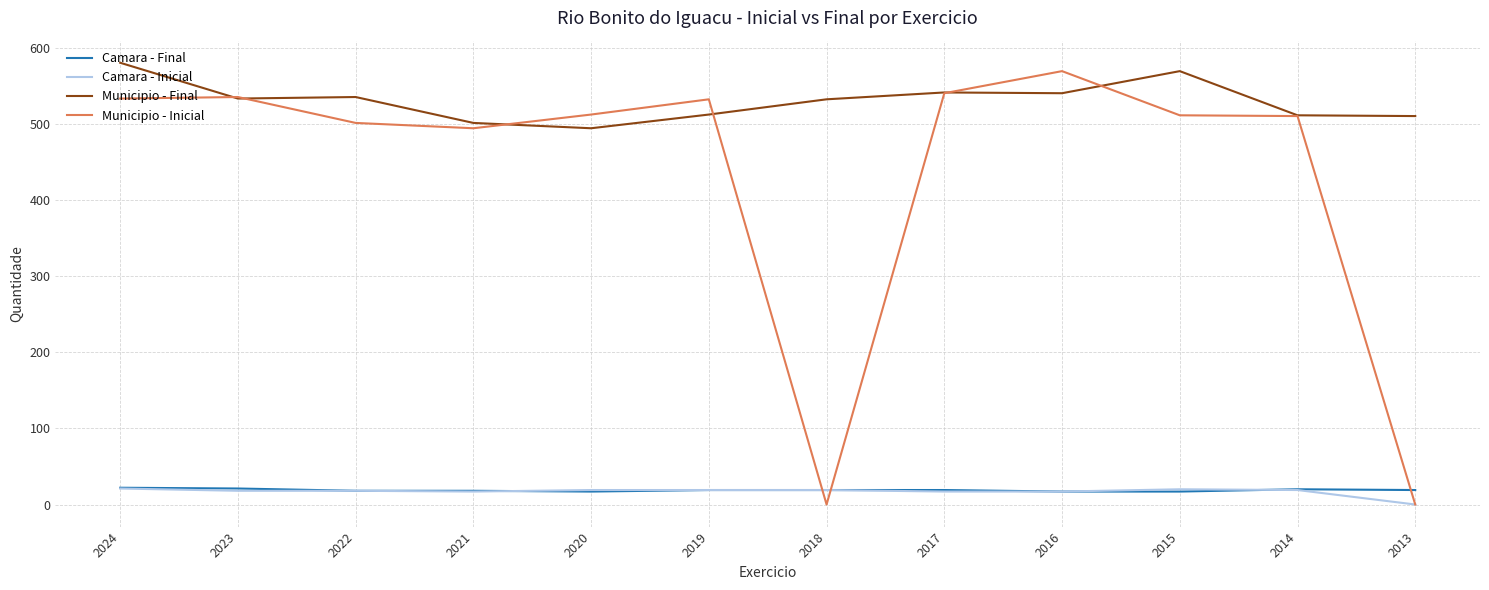

Which series has the largest range (max minus min)?

Municipio - Inicial